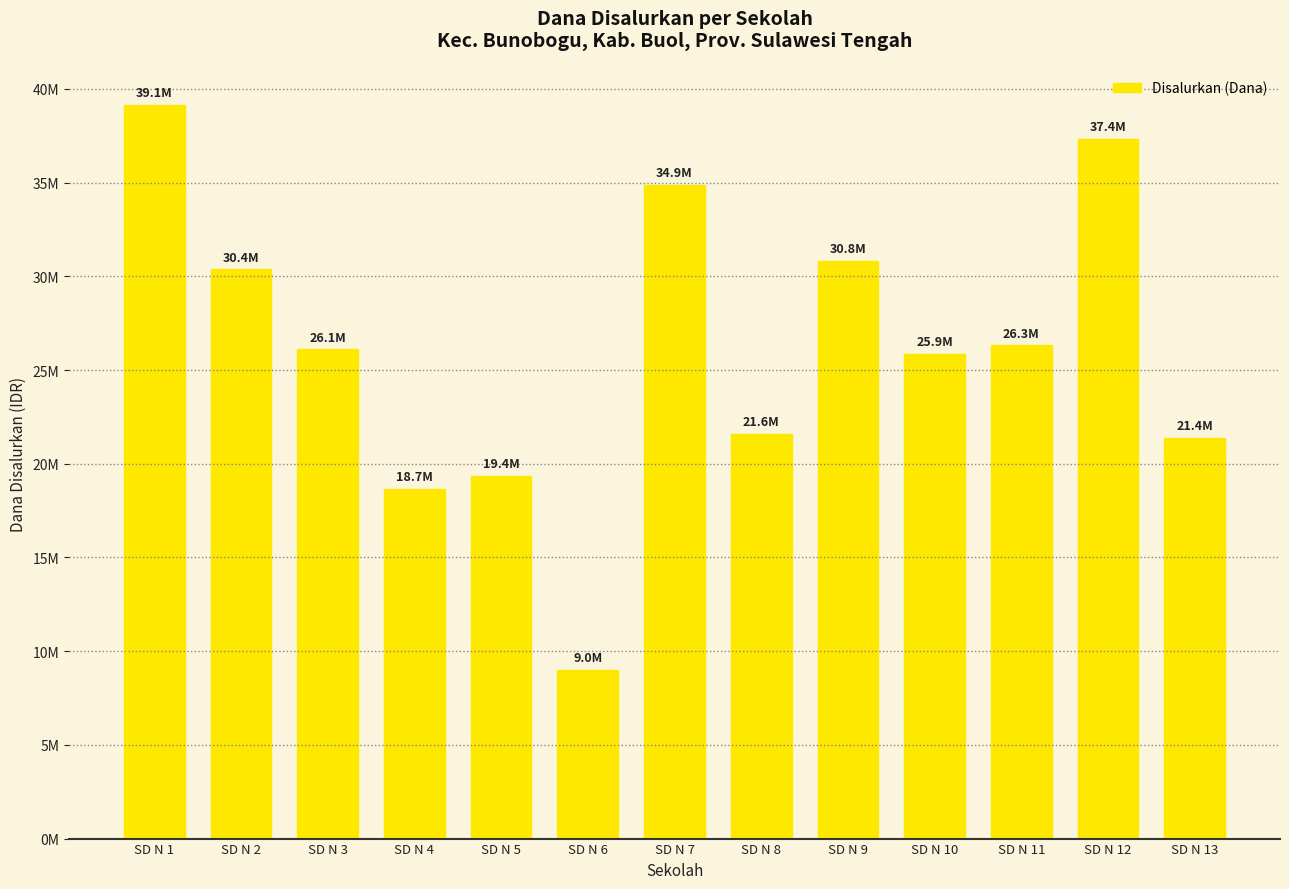

List the labels in order of value, largest first.

SD N 1, SD N 12, SD N 7, SD N 9, SD N 2, SD N 11, SD N 3, SD N 10, SD N 8, SD N 13, SD N 5, SD N 4, SD N 6